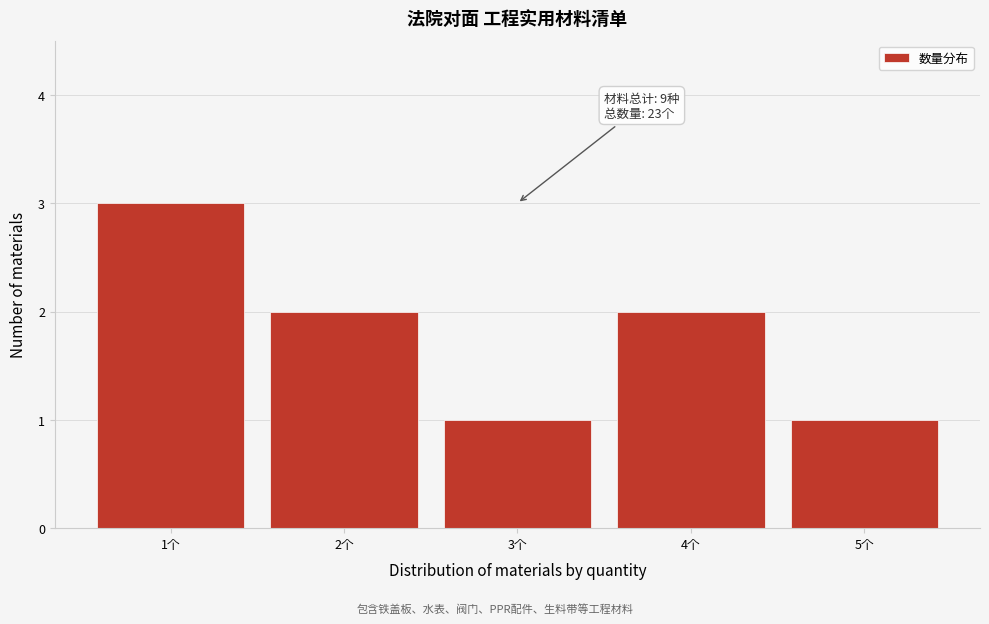

Reading right to left, what are all the values shown in this chart?

1	2	1	2	3